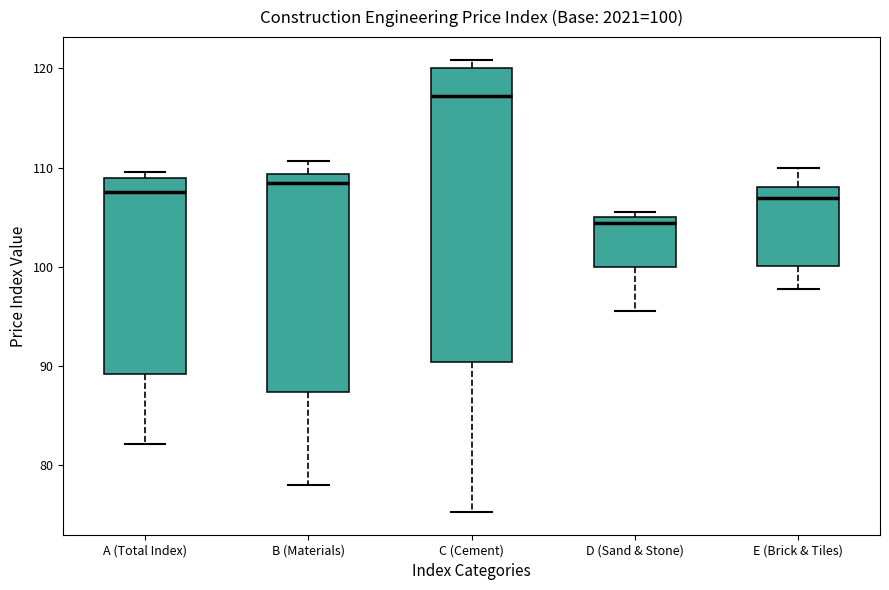

Which box is the tallest, from its lower edge to its upper edge?

C (Cement)